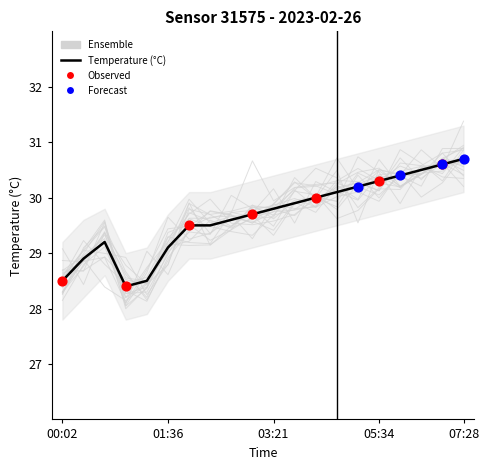

Which series has the largest total across all categories?

Temperature (°C)